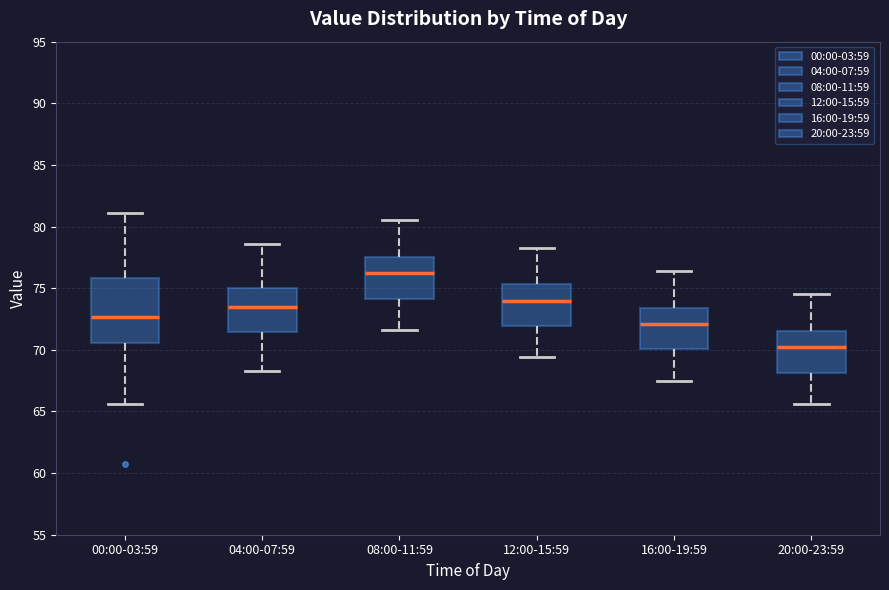

Which box is the tallest, from its lower edge to its upper edge?

00:00-03:59